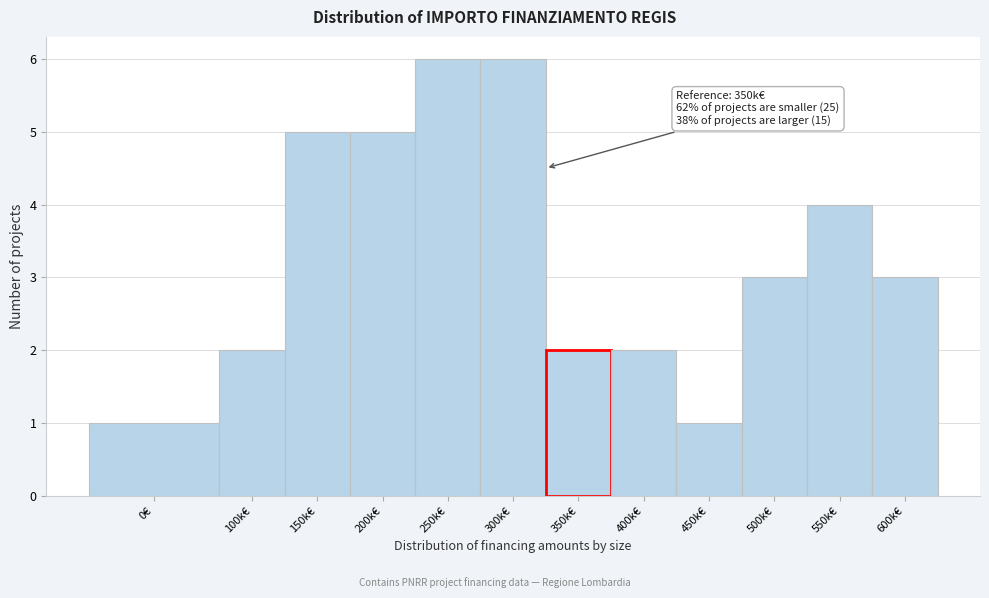

Reading left to right, transcribe all the data shown in this chart.

1	2	5	5	6	6	2	2	1	3	4	3